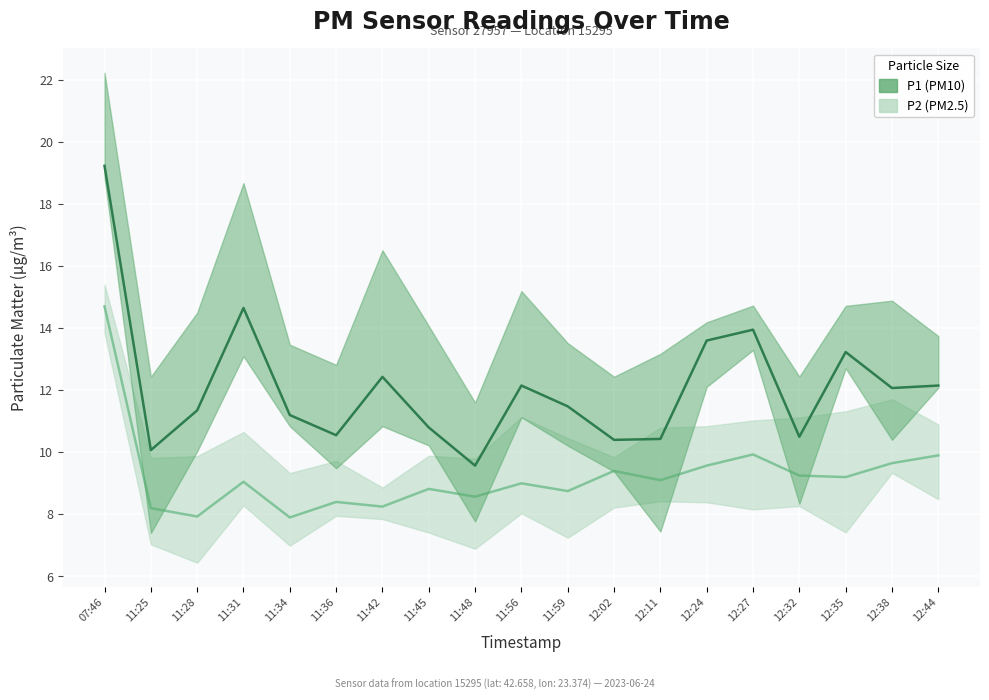

Which category has the highest value in the P1 series?

07:46